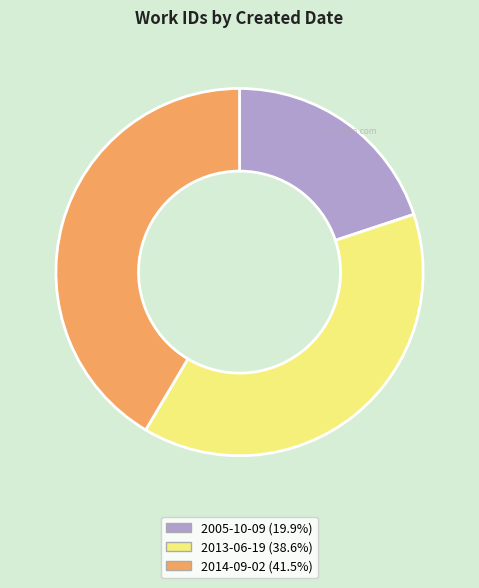

Combined, do 2014-09-02 and 2005-10-09 account for over 50%?

Yes